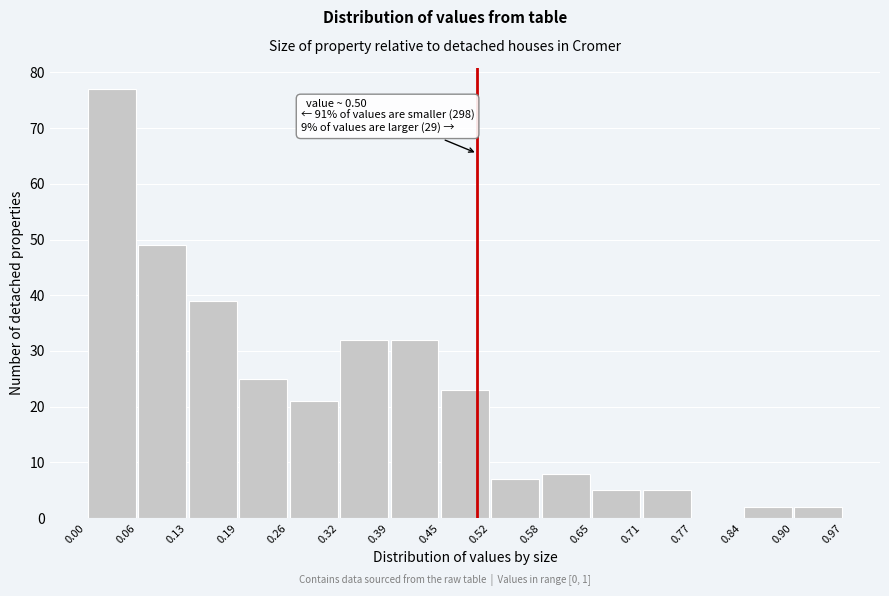

Over which range of the x-axis is the bar tallest?

0.00 to 0.06